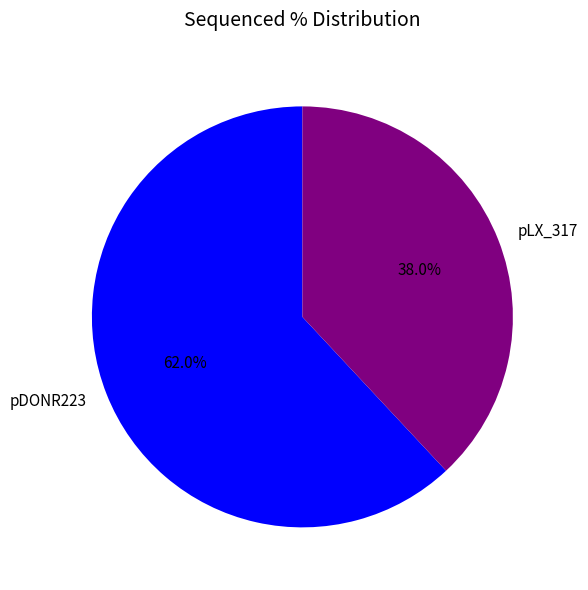

How many slices are in this pie chart?

2